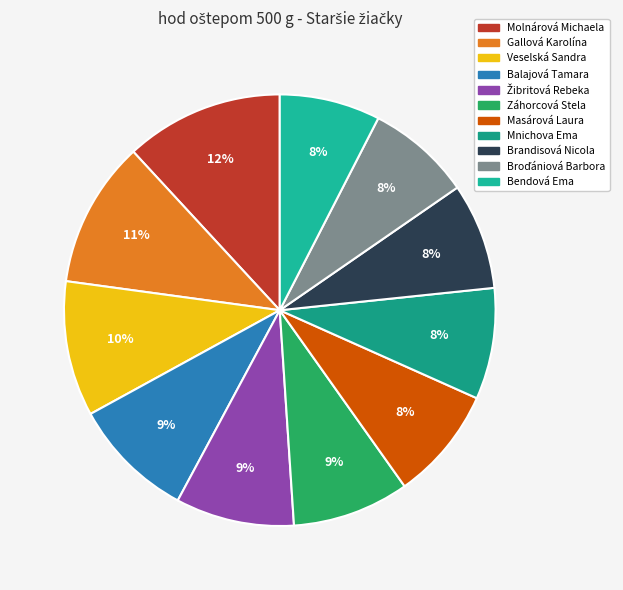

Rank the categories by value from lowest to highest.

Bendová Ema, Broďániová Barbora, Brandisová Nicola, Mnichova Ema, Masárová Laura, Záhorcová Stela, Žibritová Rebeka, Balajová Tamara, Veselská Sandra, Gallová Karolína, Molnárová Michaela